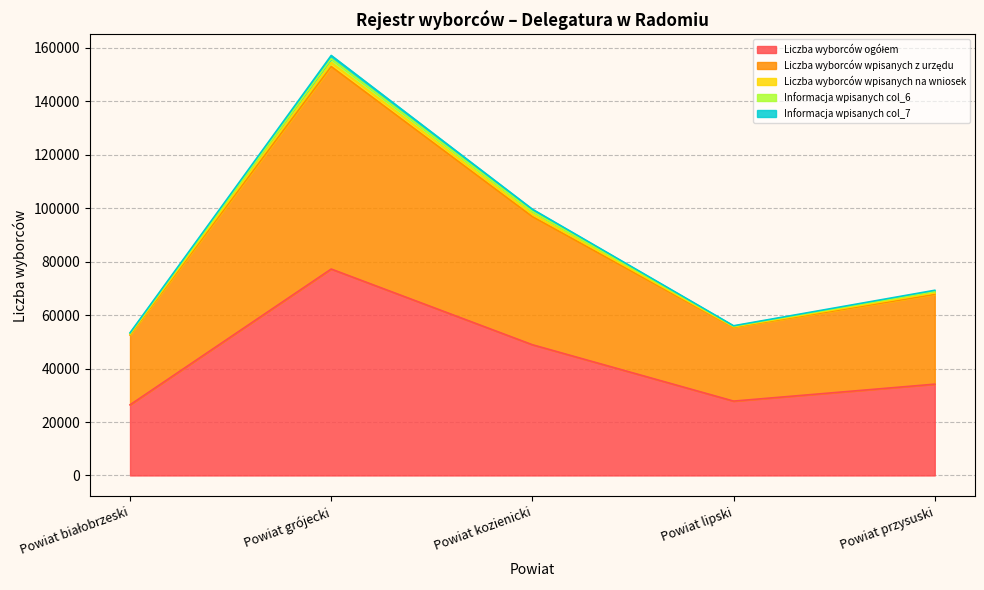

Where is the first local minimum for Liczba wyborców wpisanych z urzędu?

Powiat lipski